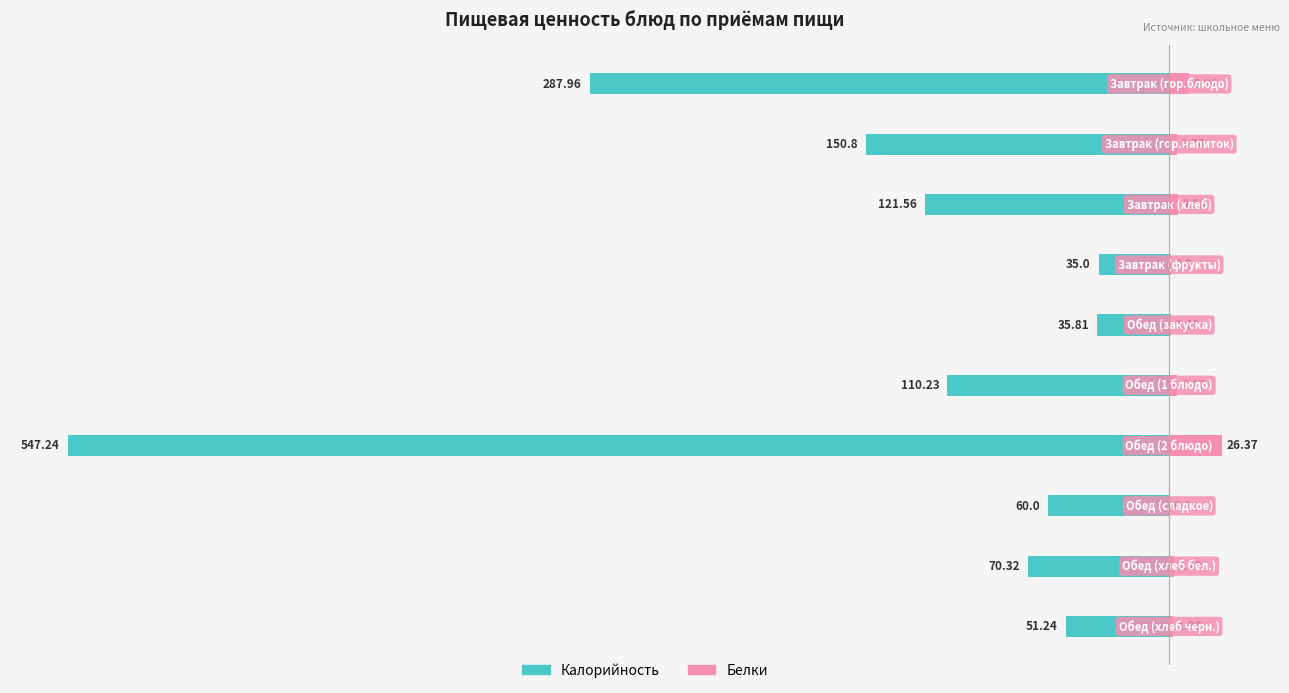

What position from the left is −200?

5